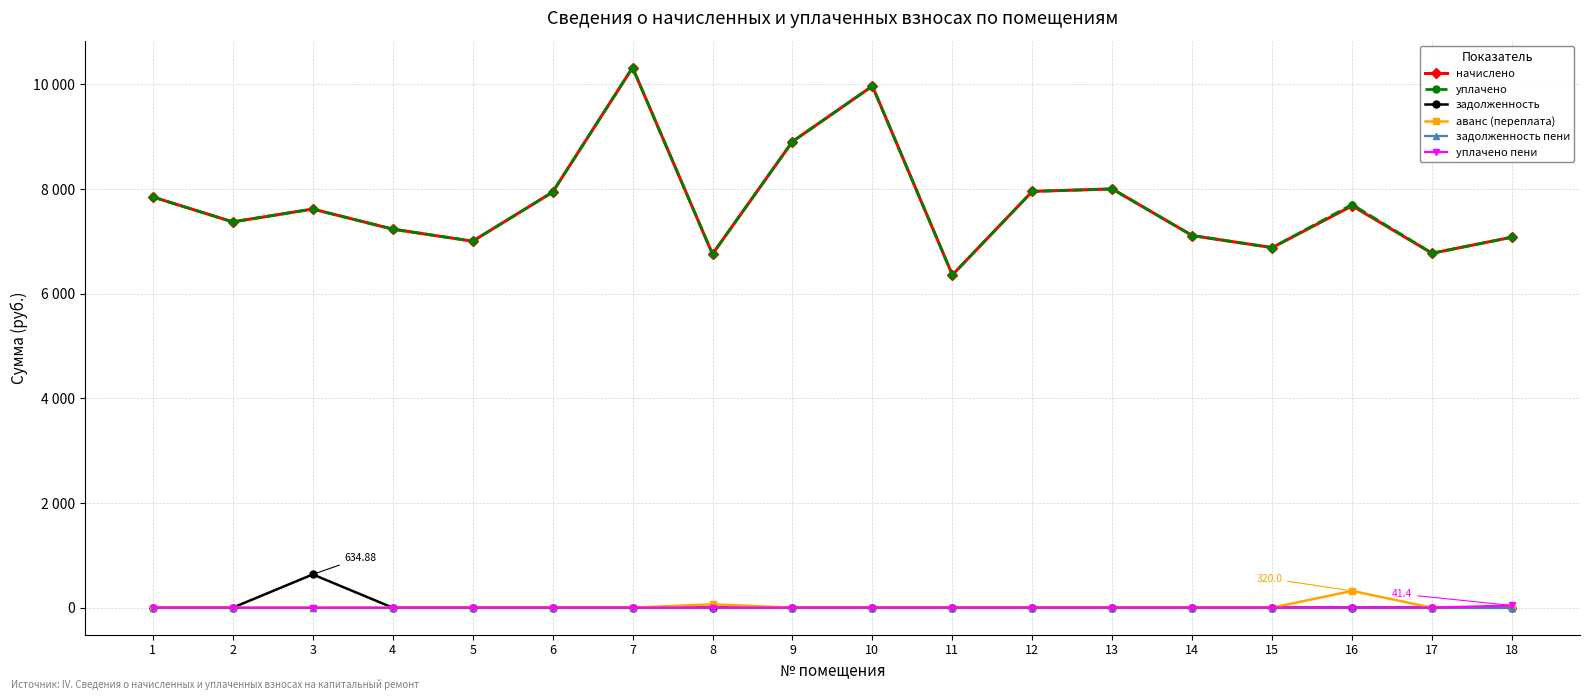

Is this an area chart (filled region under the line)?

No